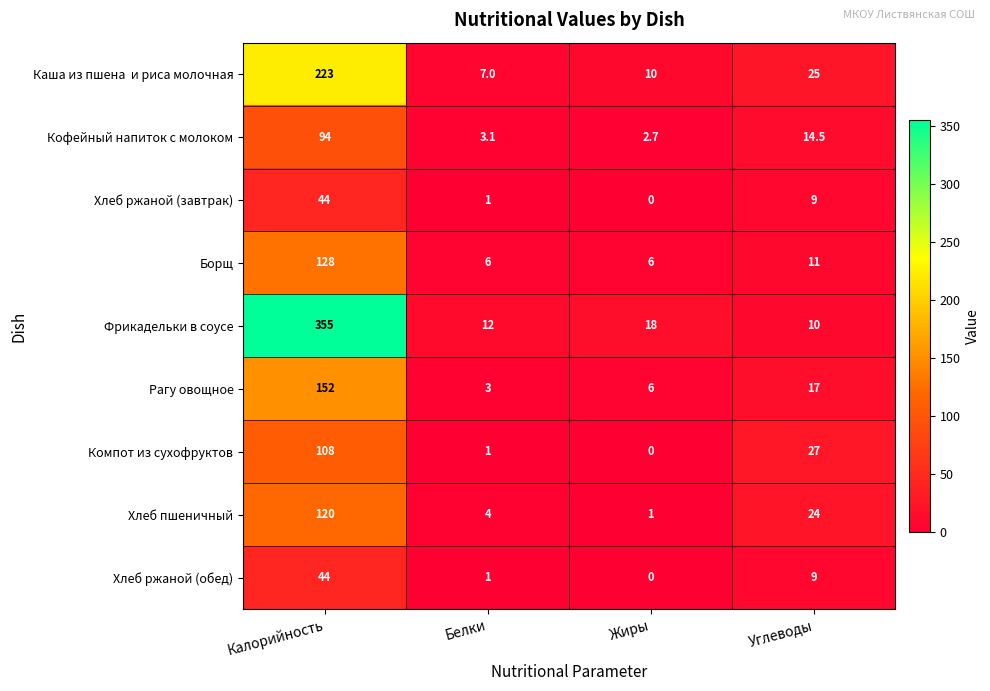

Which label corresponds to the smallest value in the chart?

Жиры